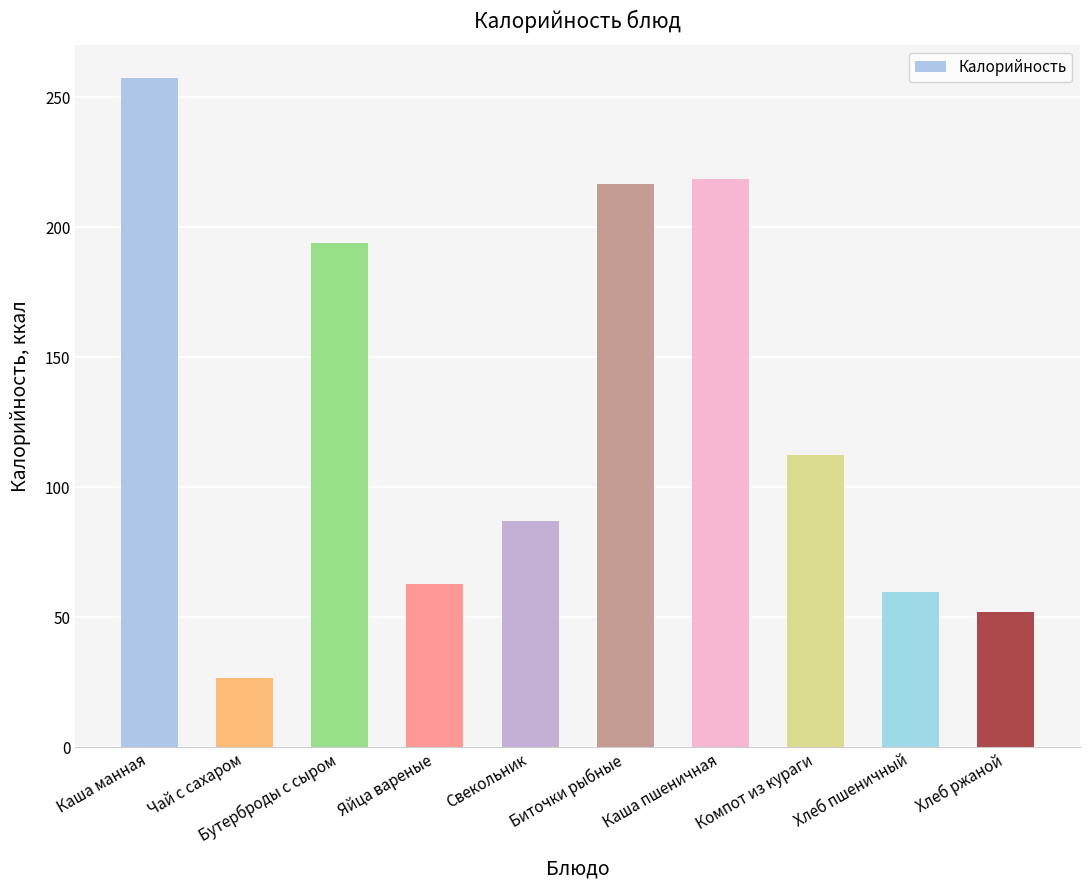

Which label corresponds to the smallest value in the chart?

Чай с сахаром